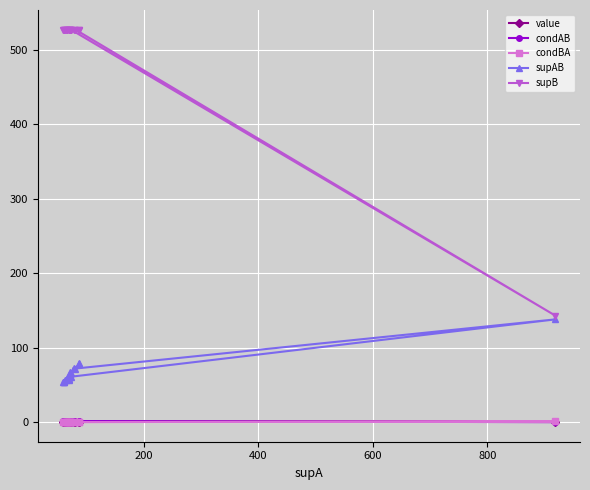

Which series has the largest total across all categories?

supB